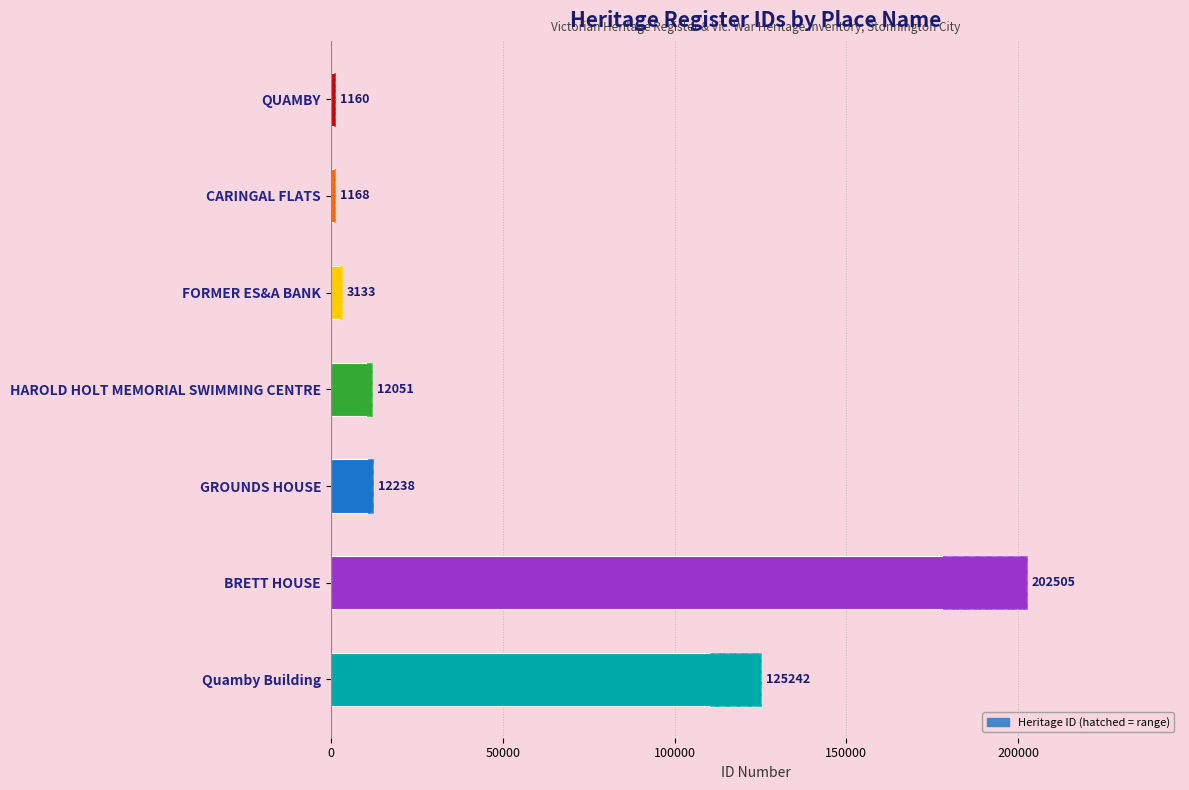

The chart shows a value of 5247 at FORMER ES&A BANK. True or false?

False